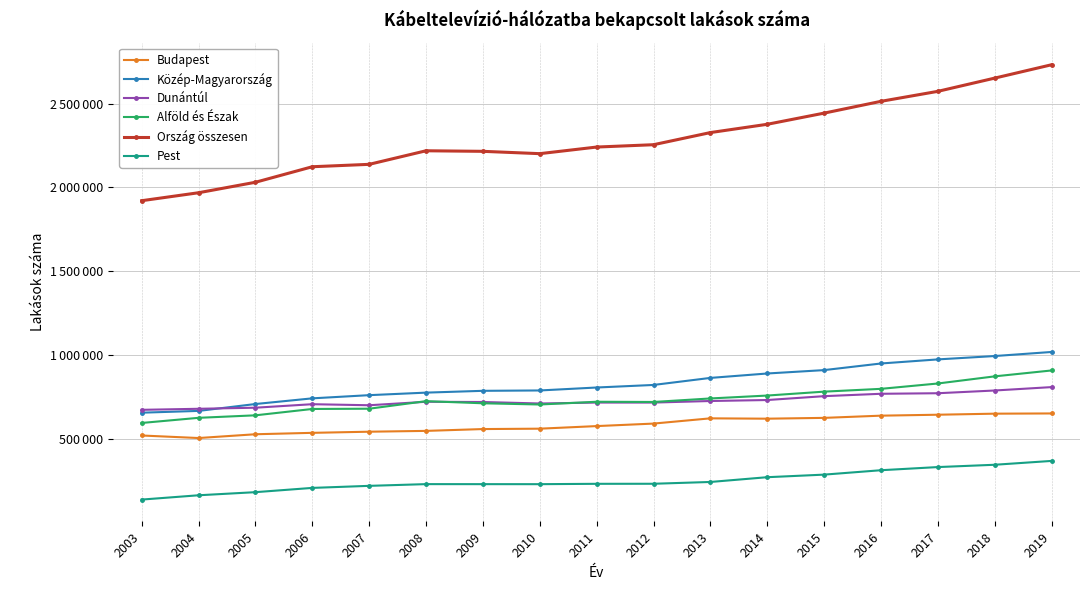

True or false: Dunántúl and Budapest cross at least once.

False